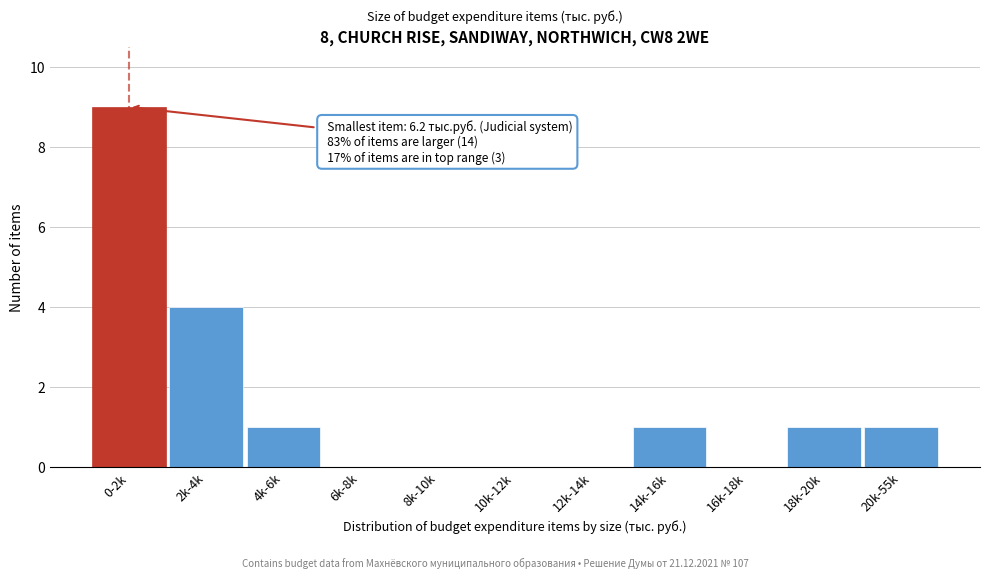

Reading right to left, transcribe all the data shown in this chart.

20k-55k=1	18k-20k=1	16k-18k=0	14k-16k=1	12k-14k=0	10k-12k=0	8k-10k=0	6k-8k=0	4k-6k=1	2k-4k=4	0-2k=9